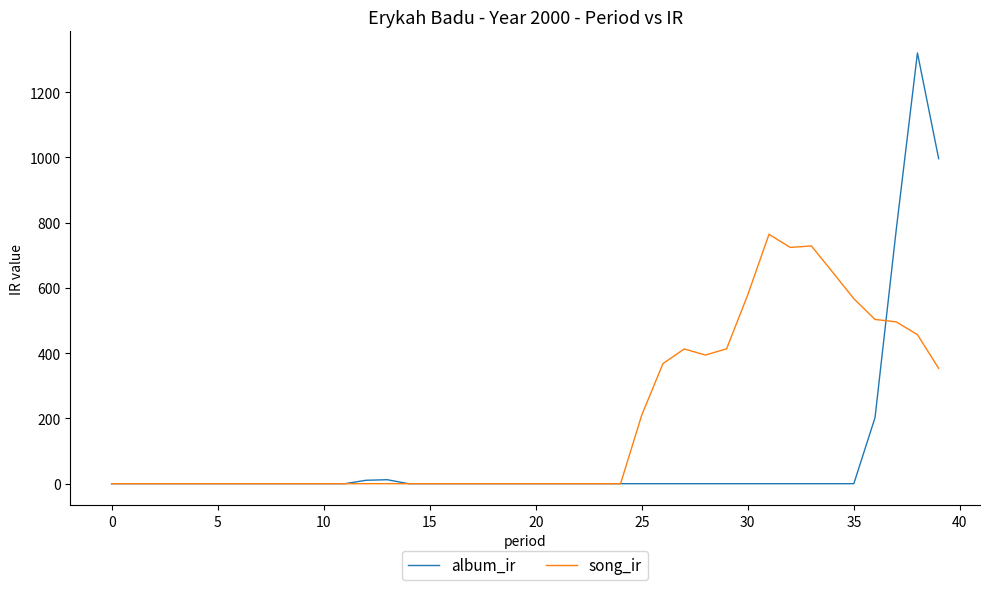

Which series has the largest total across all categories?

song_ir